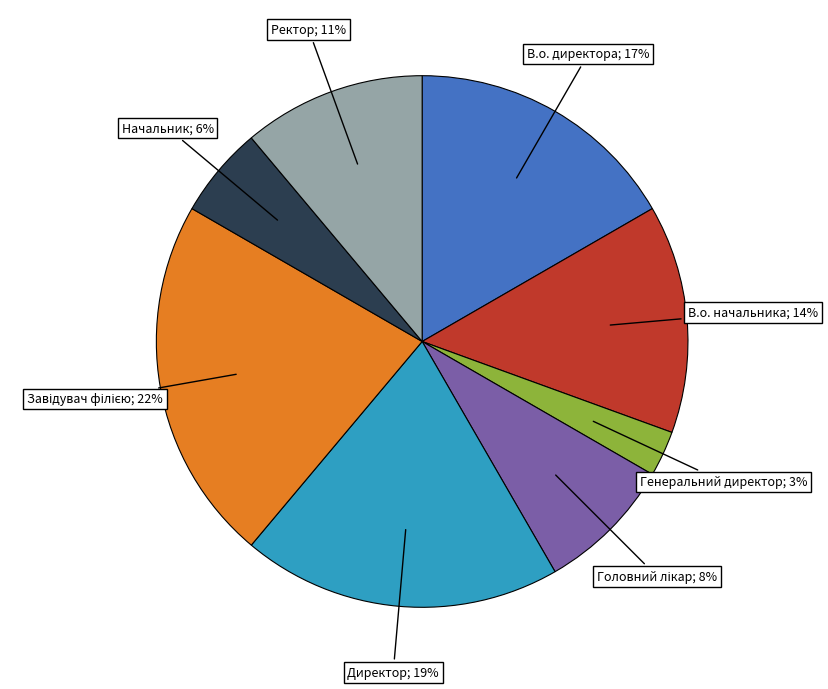

Does any single category account for the majority?

No